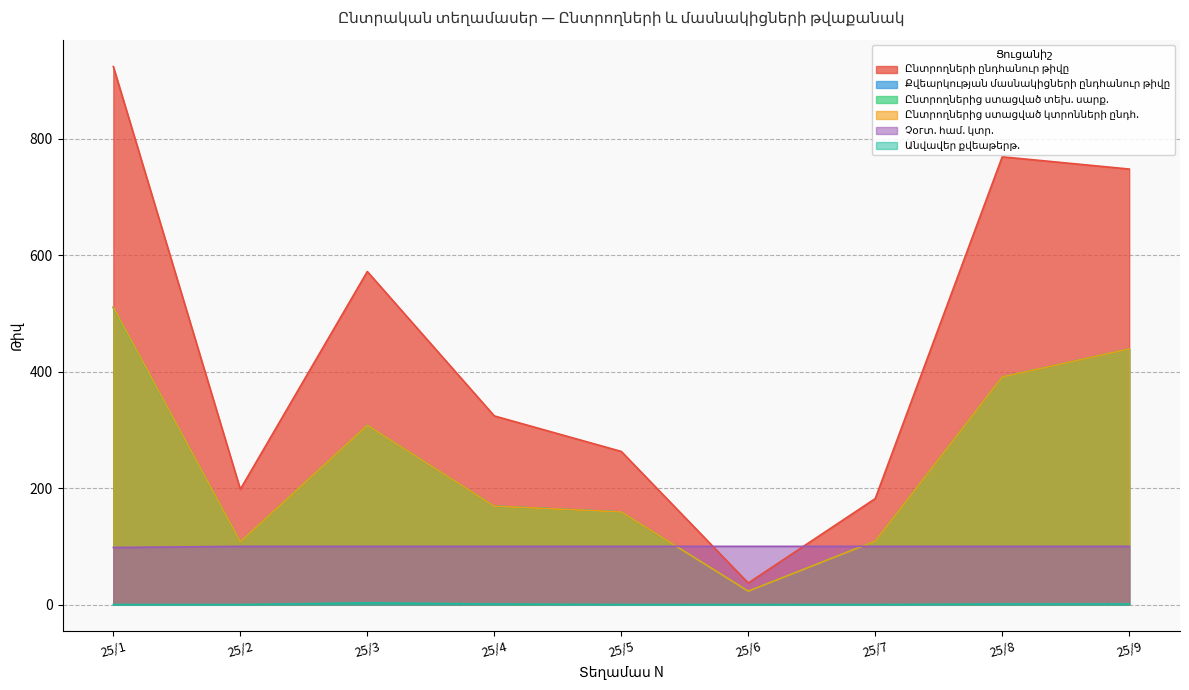

What is the sum of all Ընտրողների ընդհանուր թիվը values?

4017